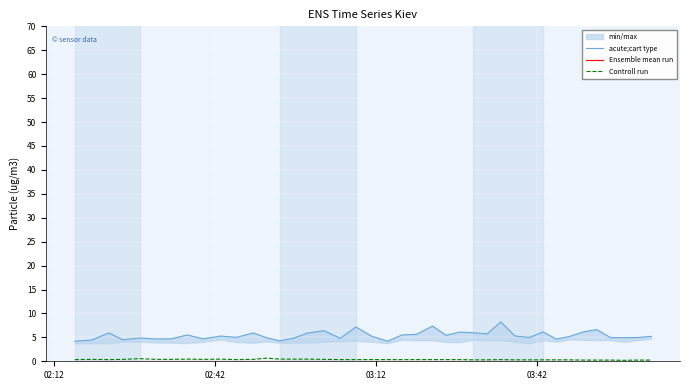

What is the maximum value for Ensemble mean run?

0.2